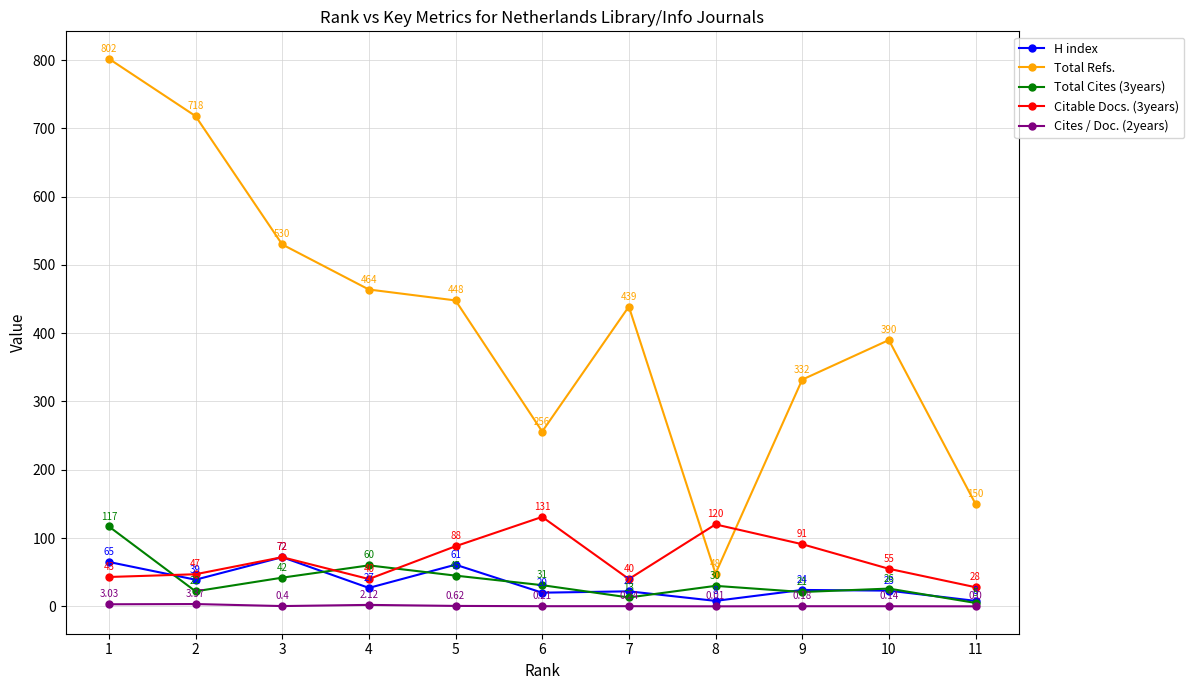

How many data points in H index are less than 24?

5